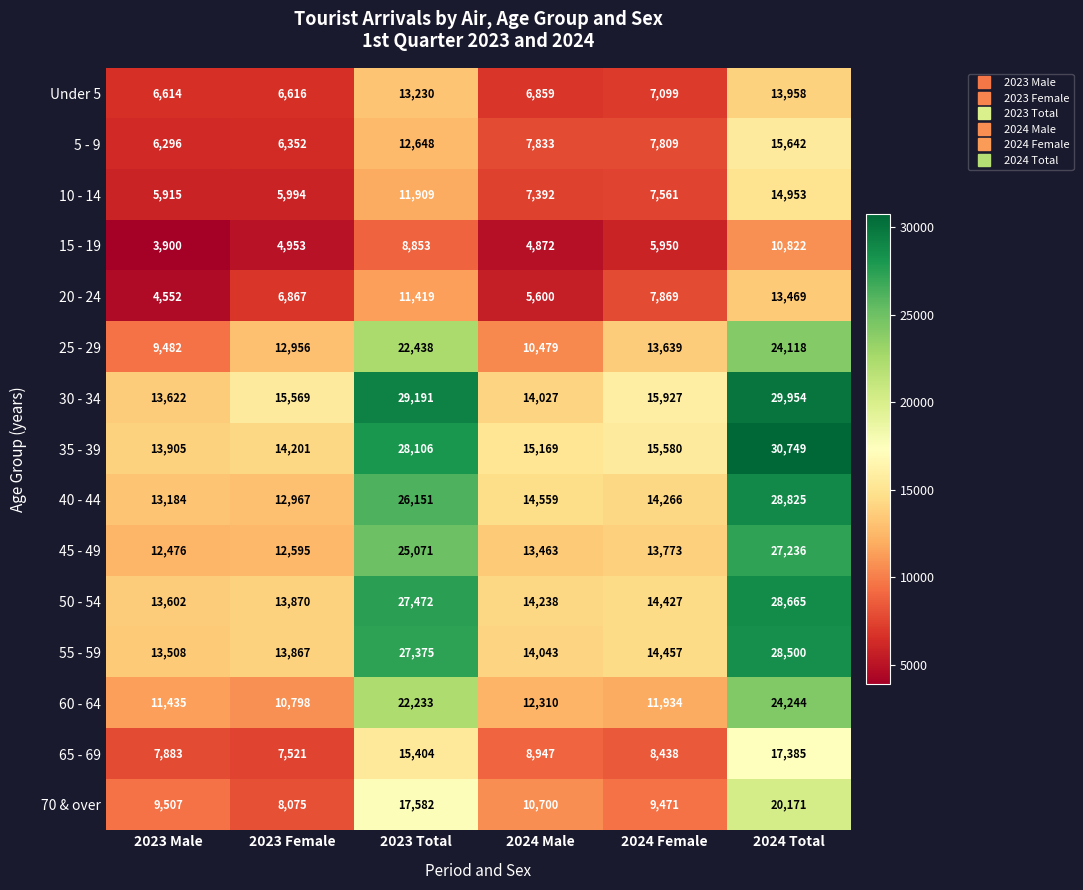

The value of 60 - 64 at 2024 Female is 15530. True or false?

False